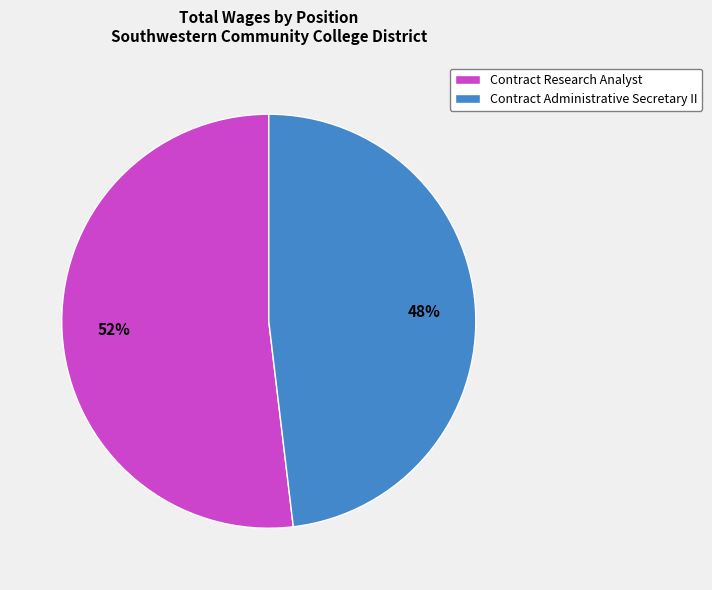

What percentage is the Contract Administrative Secretary II slice, to the nearest percent?

48%